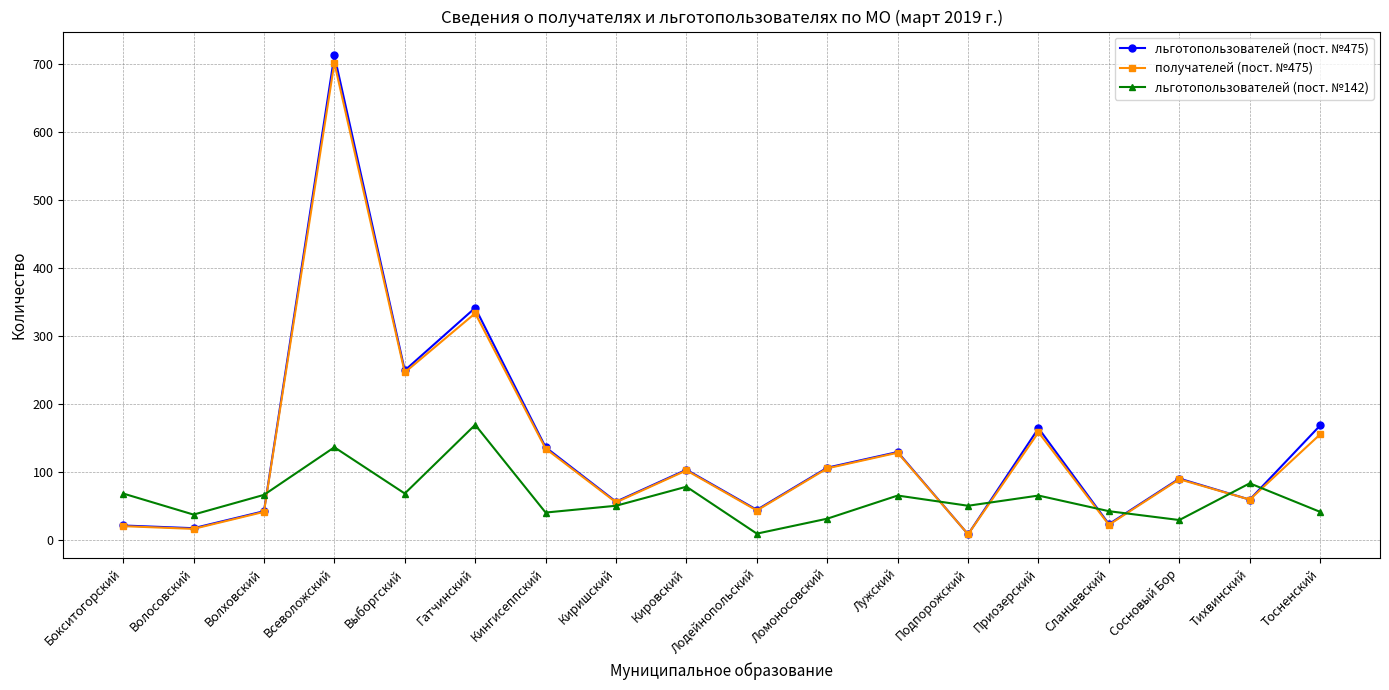

After their last crossing, which series has the higher values: льготопользователей (пост. №142) or получателей (пост. №475)?

получателей (пост. №475)